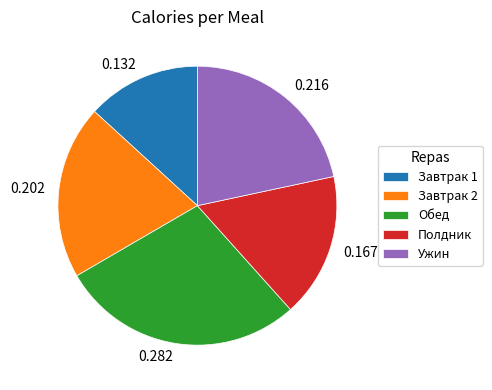

Which slice is the largest?

Обед